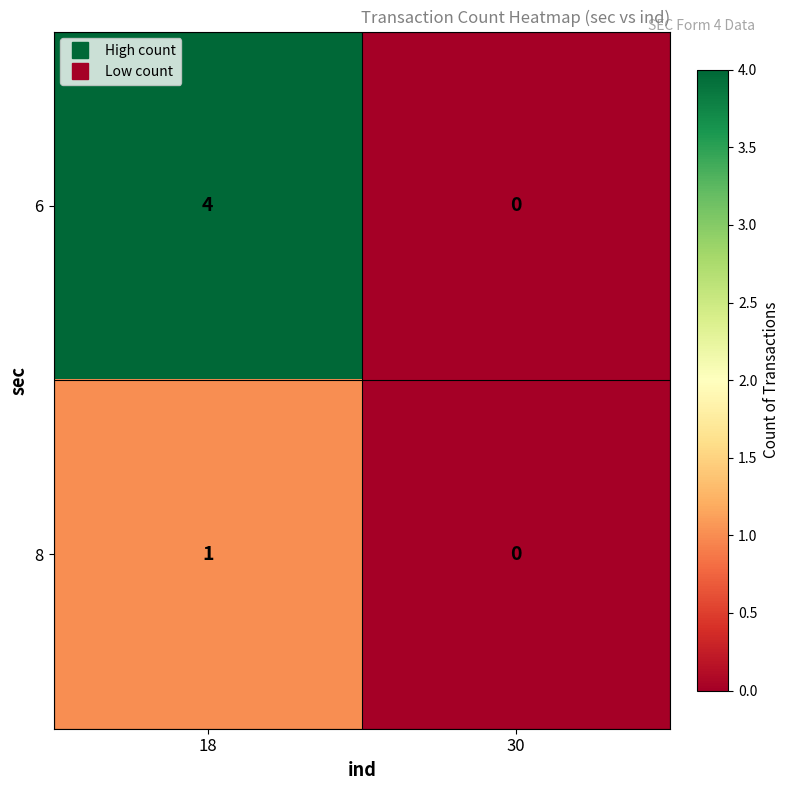

How many values in 6 are above zero?

1